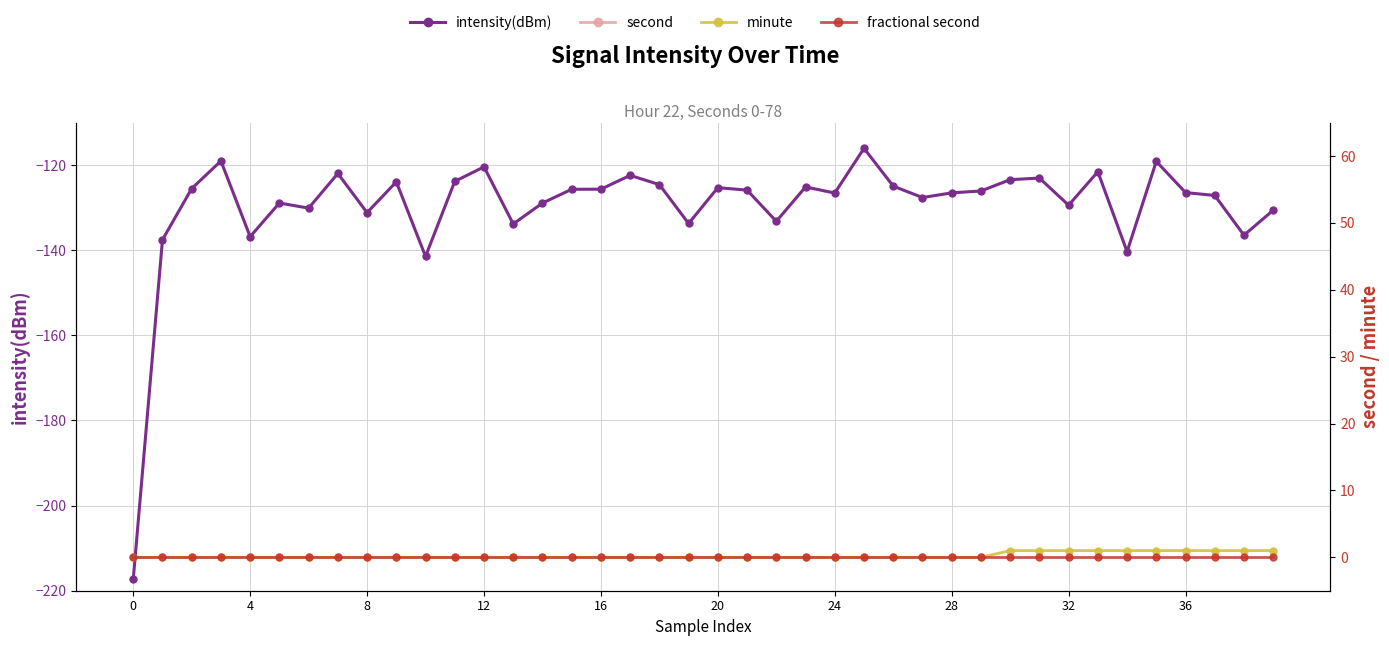

Is the value of minute at 12 greater than the value of fractional second at 29?

No